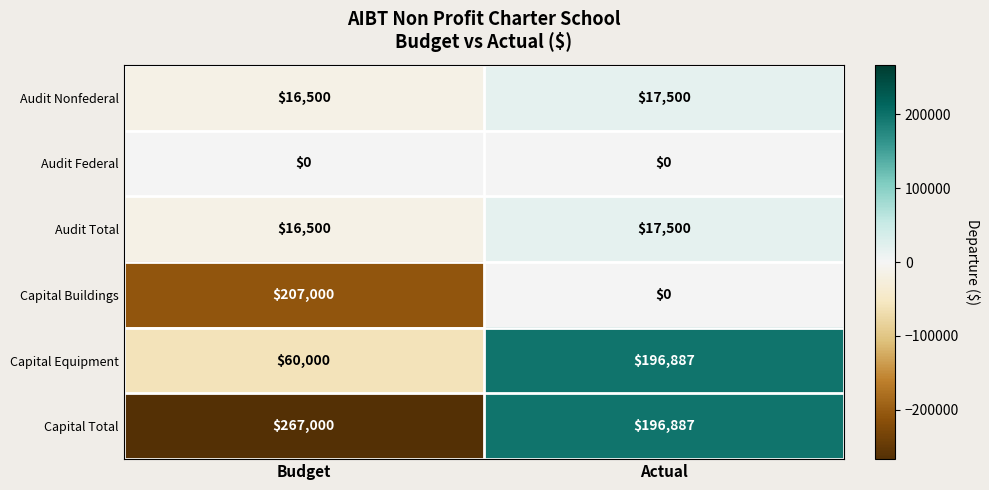

At which category is the sum across all series the highest?

Budget